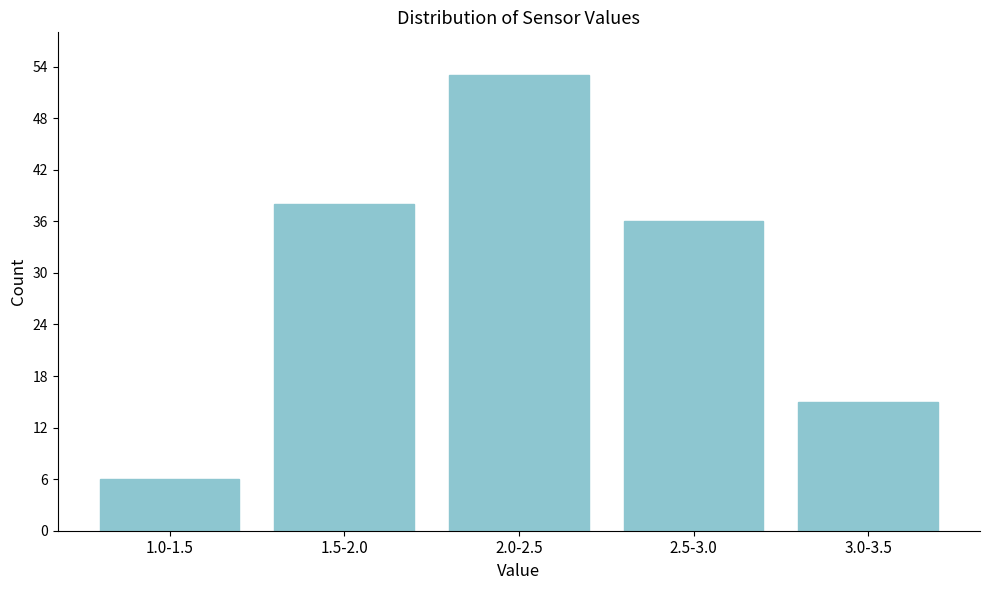

Reading left to right, list all the values displayed in this chart.

6	38	53	36	15